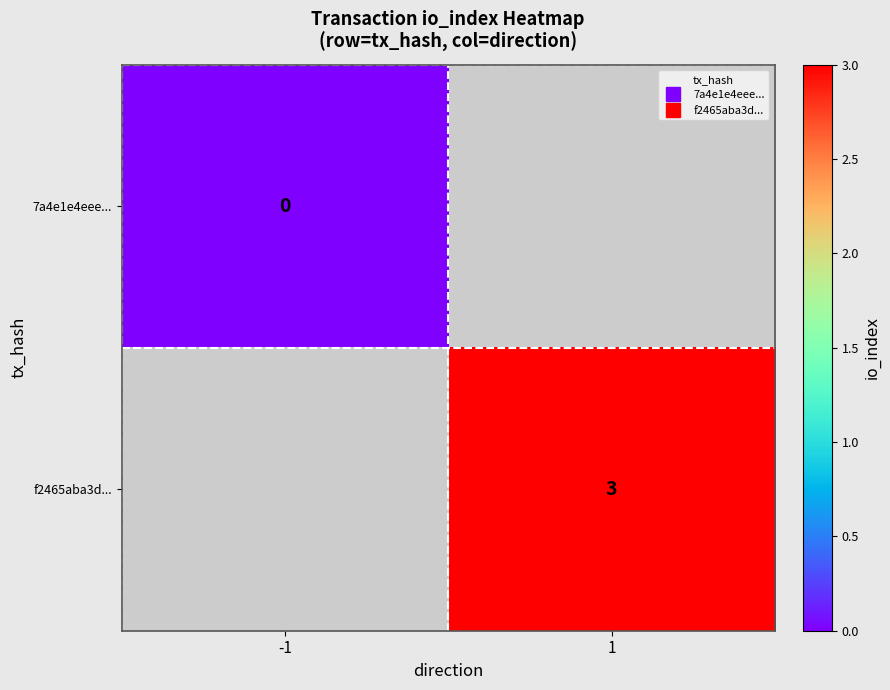

Is the value of f2465aba3d... at 1 greater than the value of 7a4e1e4eee... at -1?

Yes